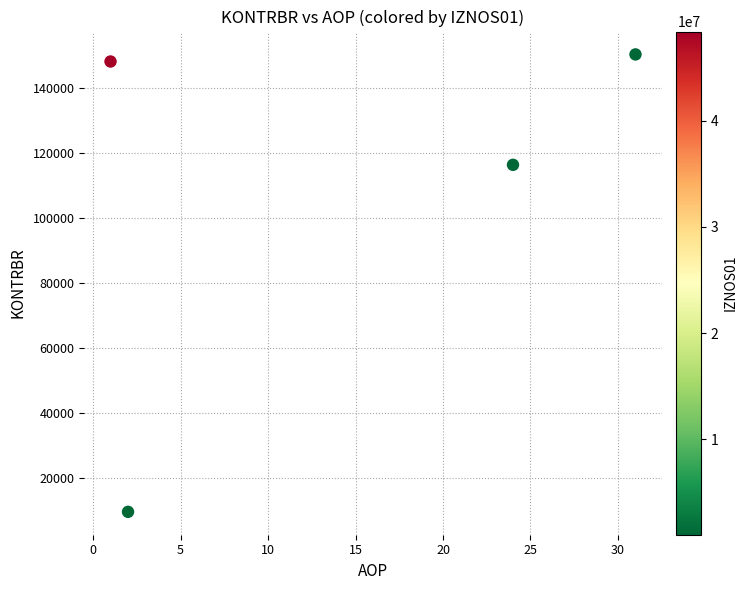

What is the range of X values (max minus min)?

30.0